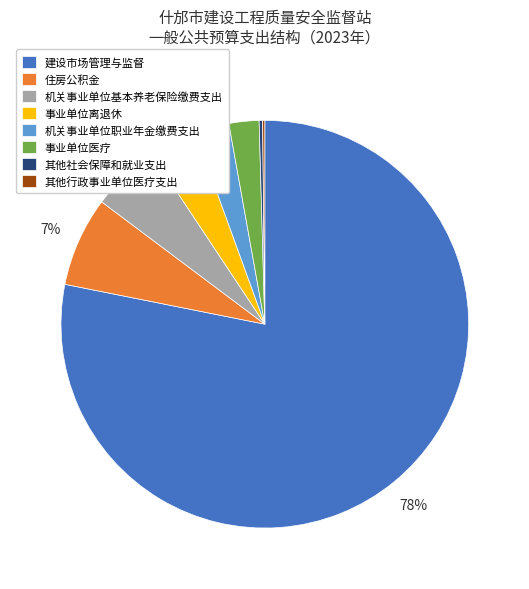

Combined, do 事业单位医疗 and 机关事业单位职业年金缴费支出 account for over 50%?

No